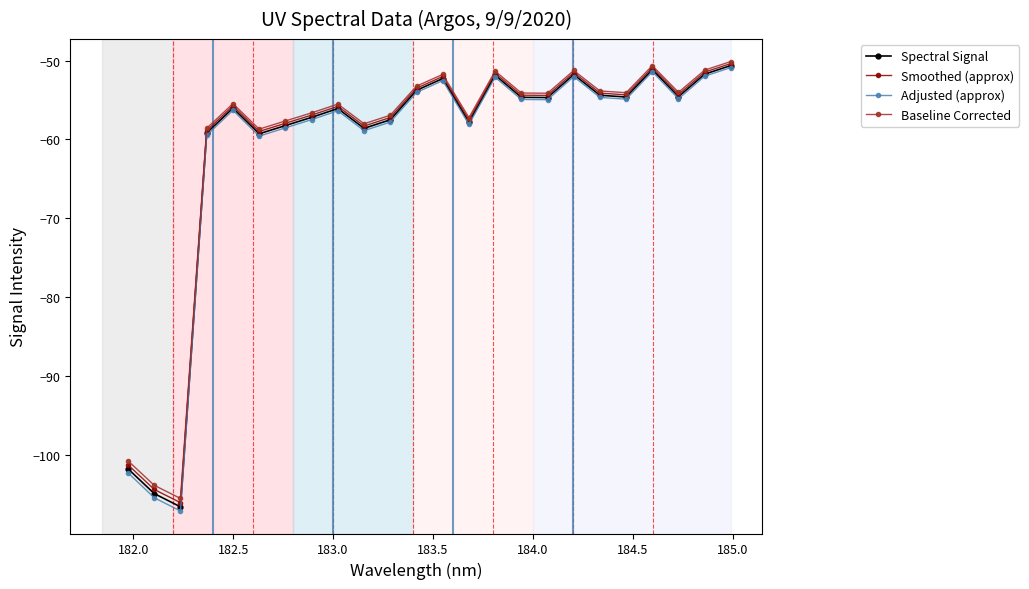

What are all the series names shown in the legend?

Spectral Signal, Smoothed (approx), Adjusted (approx), Baseline Corrected